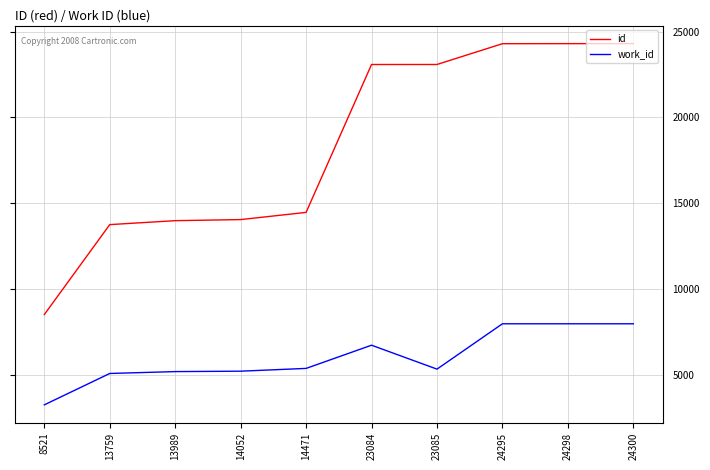

True or false: id and work_id cross at least once.

False